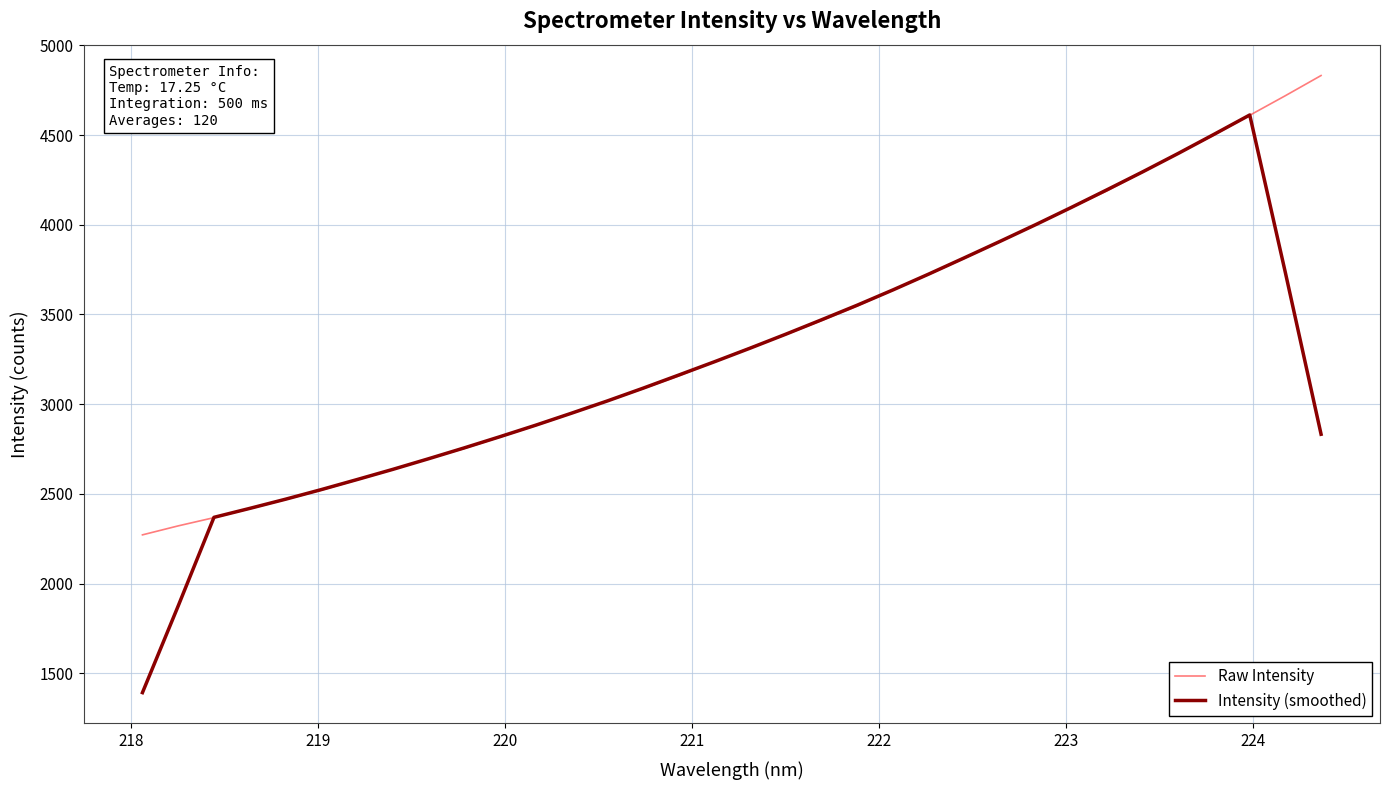

What is the lowest value of the Raw Intensity series?

2271.4